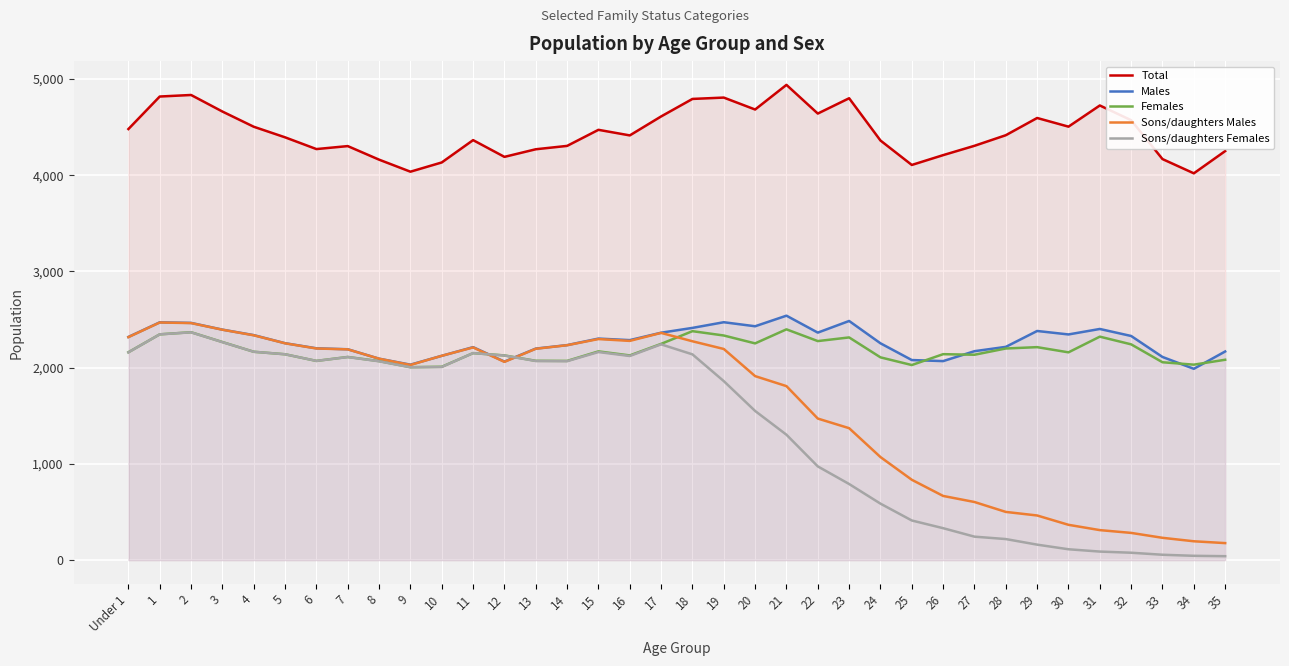

How many categories are shown in the chart?

36